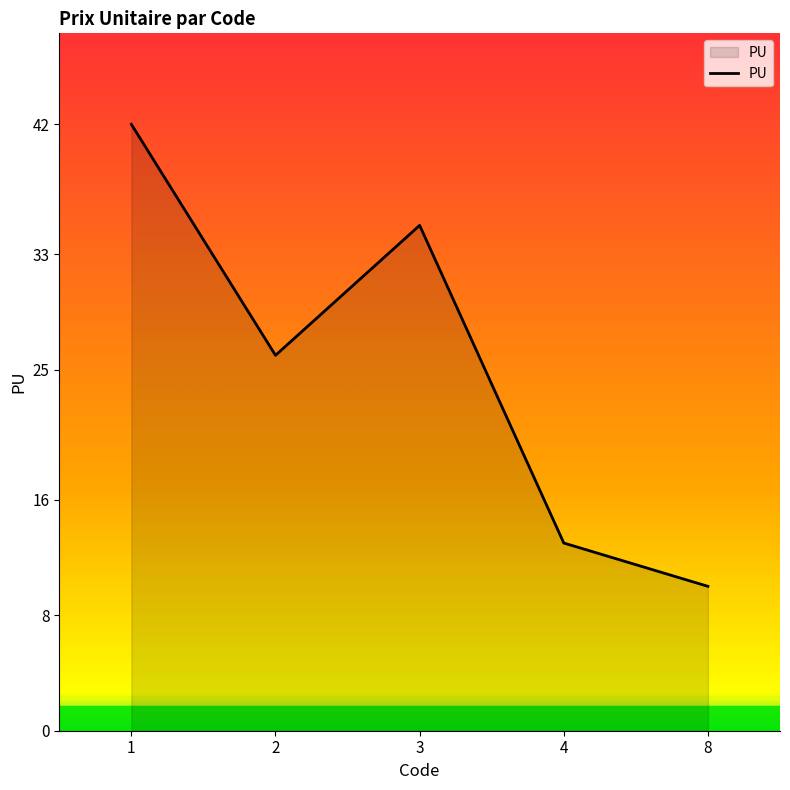

What is the sum of the values at 8 and 4?

23